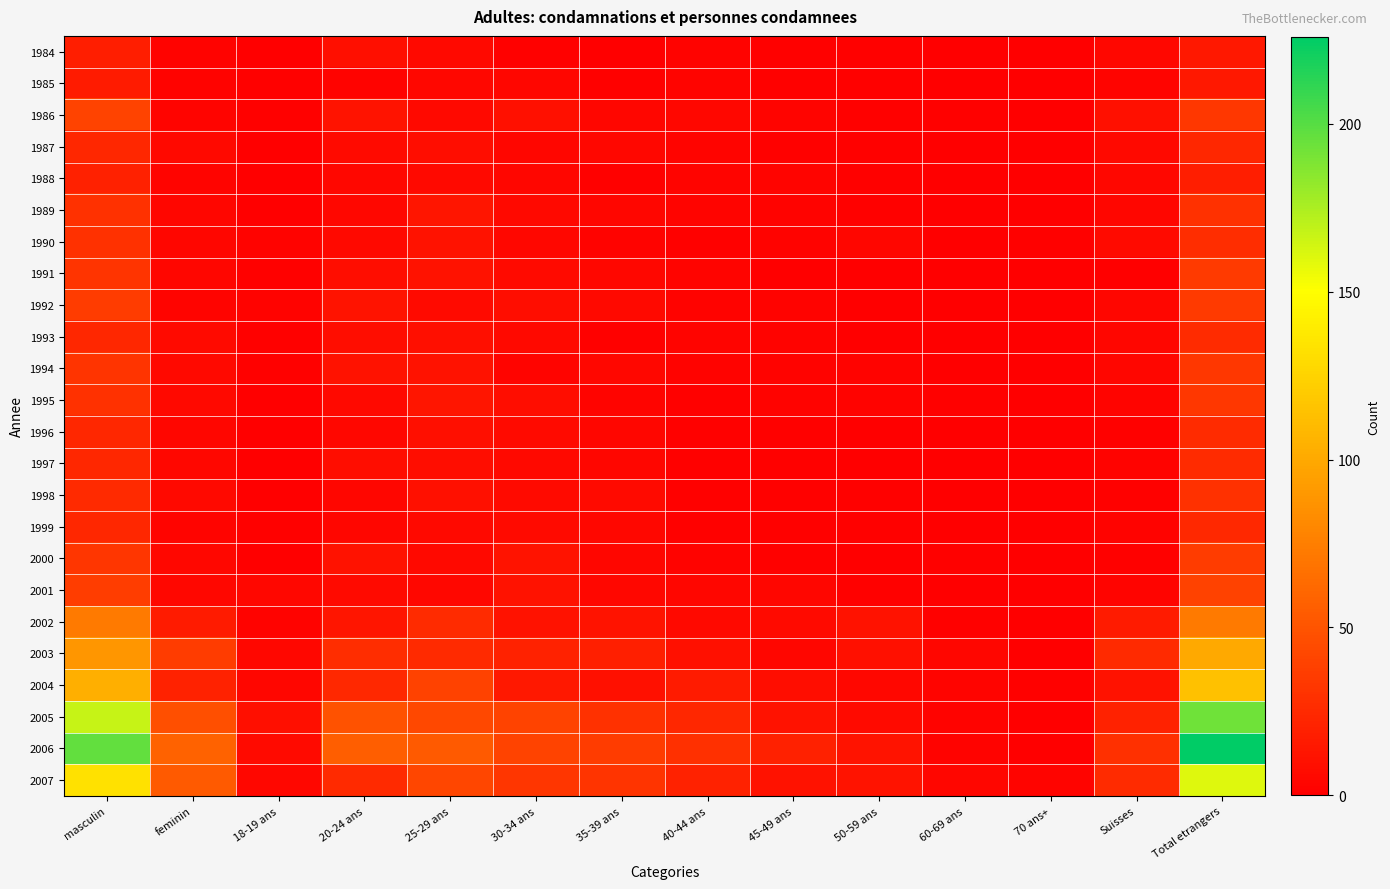

At which category does the chart reach its minimum across all series?

18-19 ans